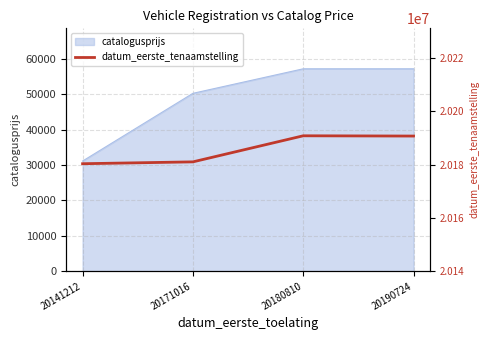

Is it true that catalogusprijs equals 31149 at 20141212?

True